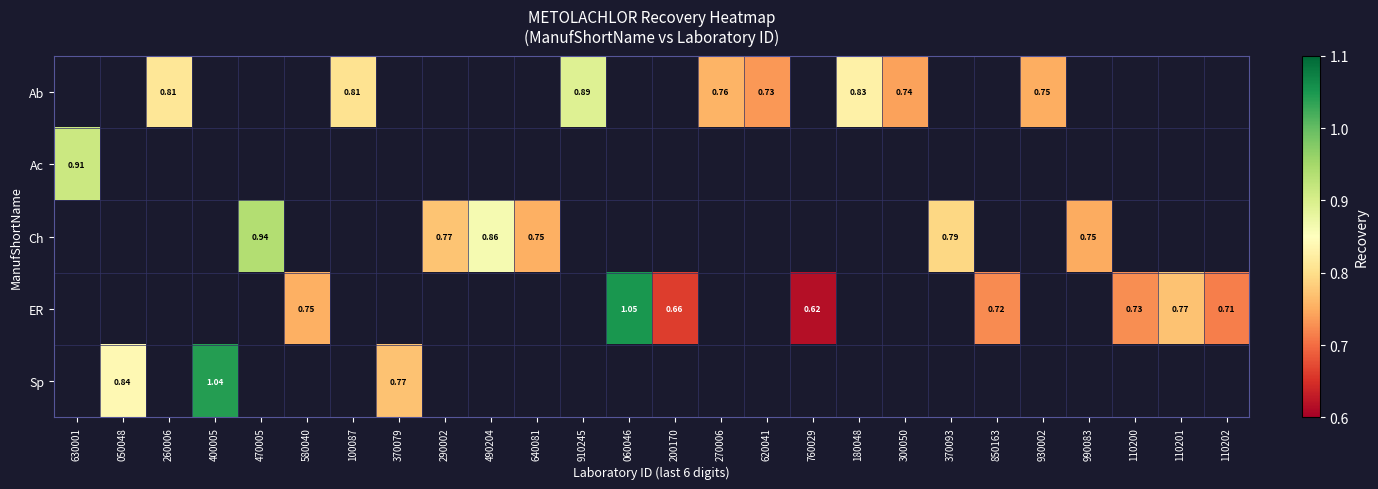

What is the greatest value displayed?

1.0